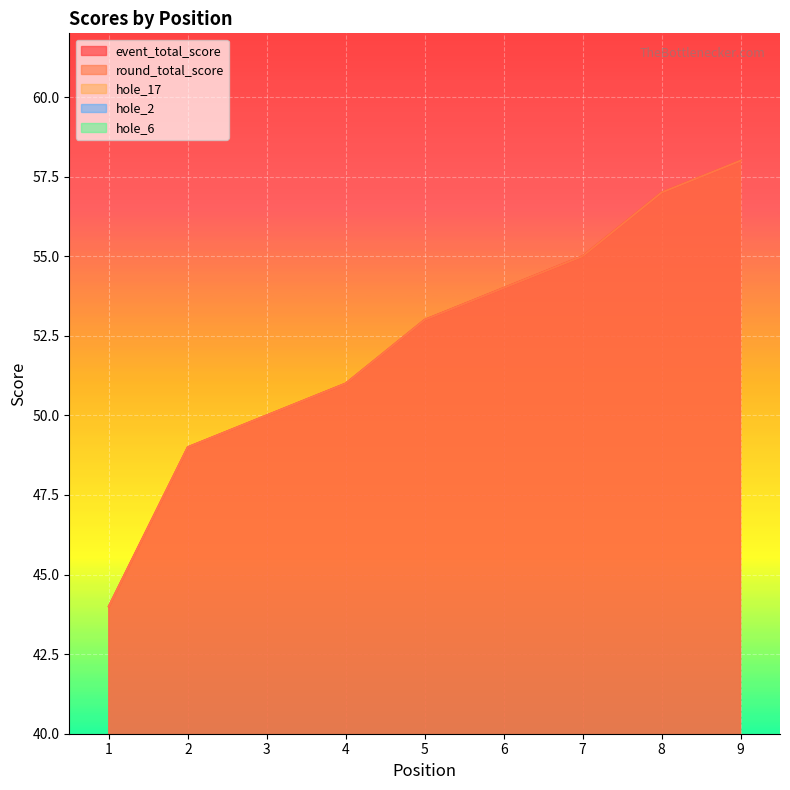

At how many categories does at least one series exceed 48?

8